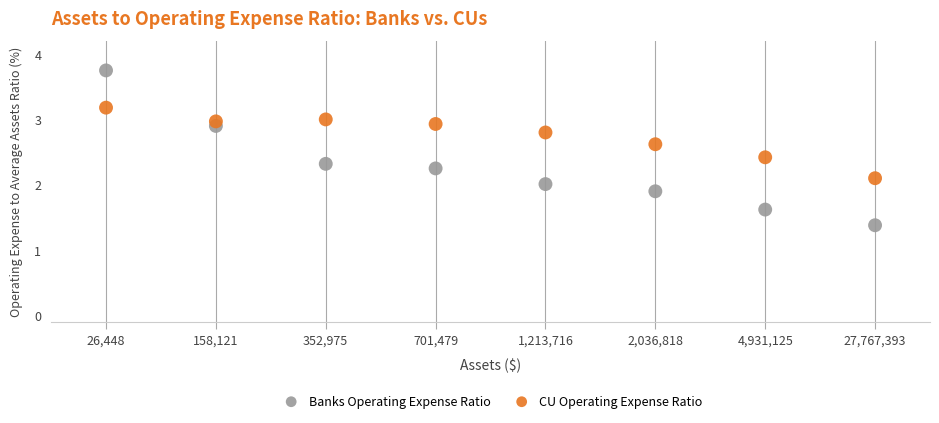

What are all the series names shown in the legend?

Banks Operating Expense Ratio, CU Operating Expense Ratio